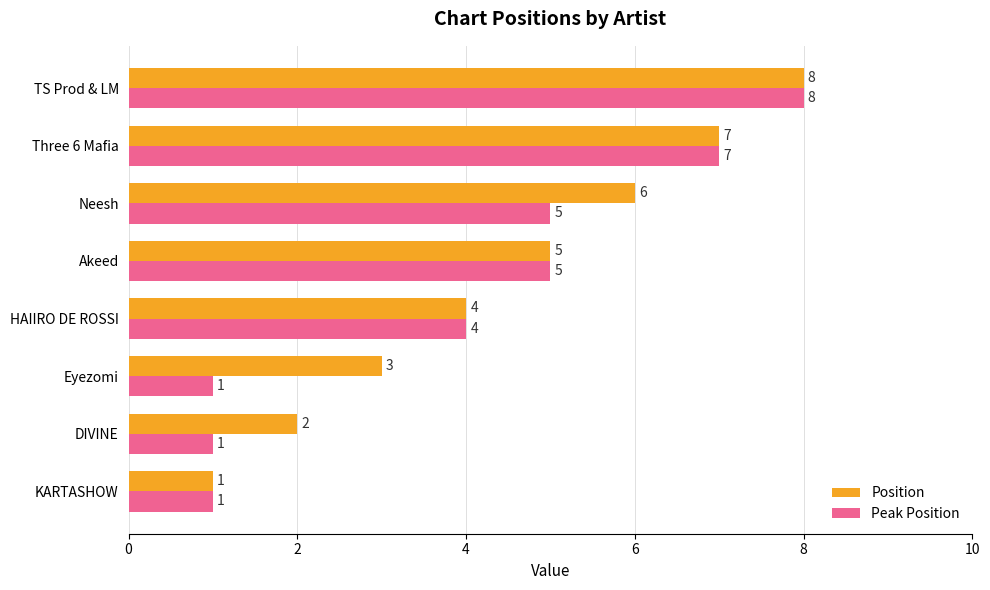

Count the Peak Position values in the range 1 to 7.

7